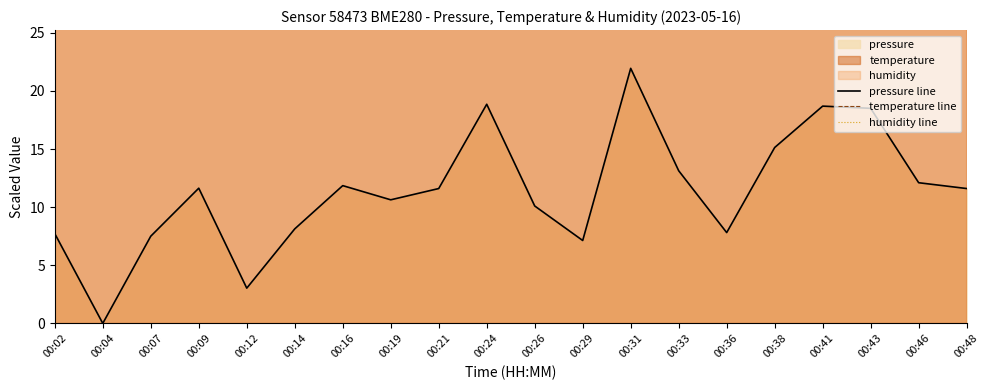

Is the value of temperature line at 00:09 greater than the value of pressure line at 00:31?

Yes